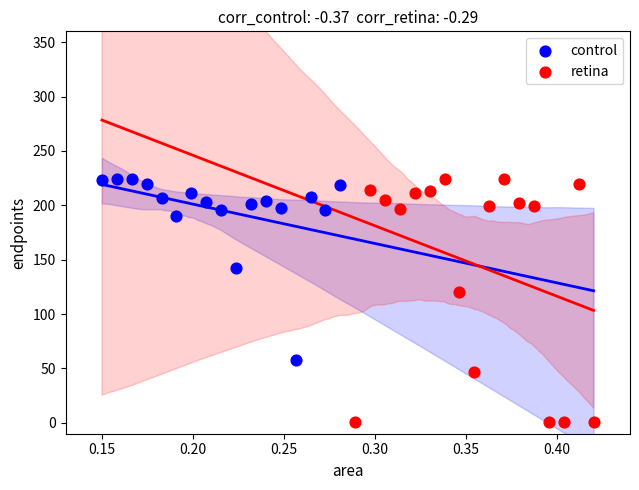

Which series contains the lowest Y value?

retina